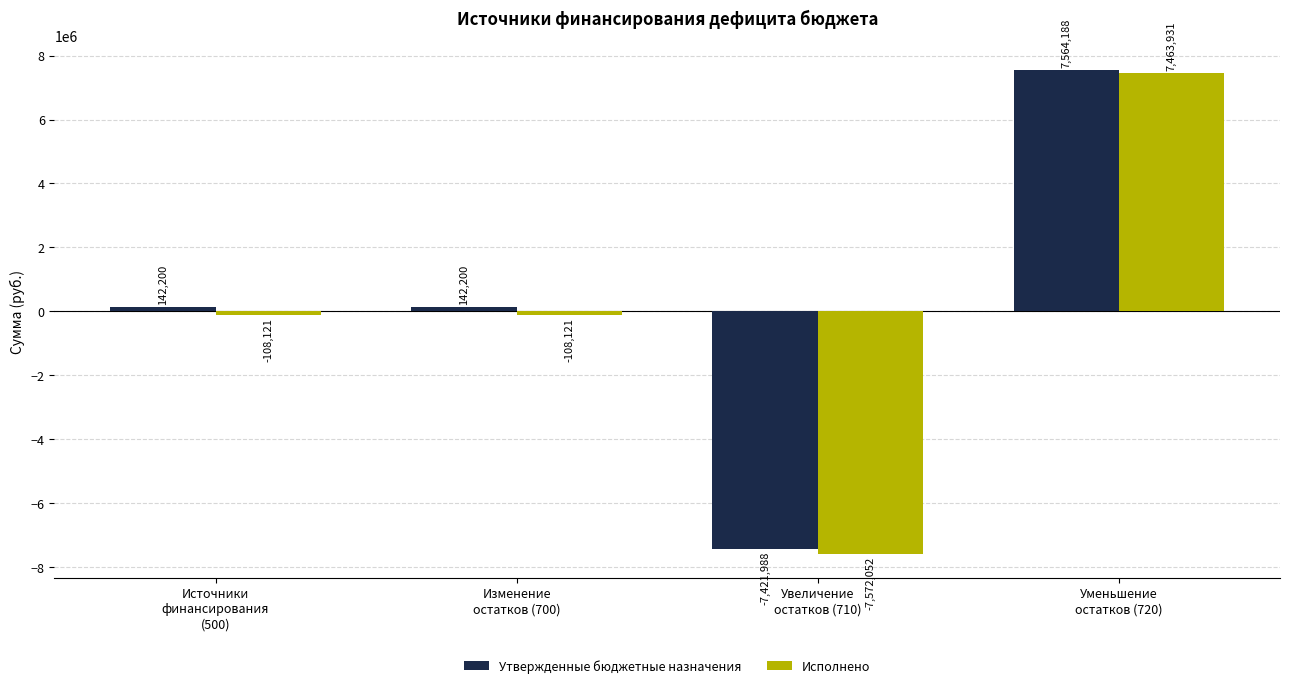

Which label corresponds to the smallest value in the chart?

Увеличение
остатков (710)